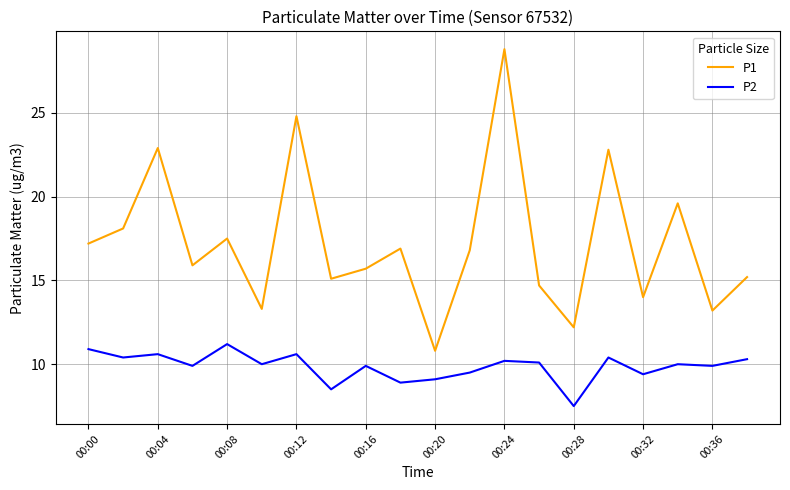

What are all the series names shown in the legend?

P1, P2